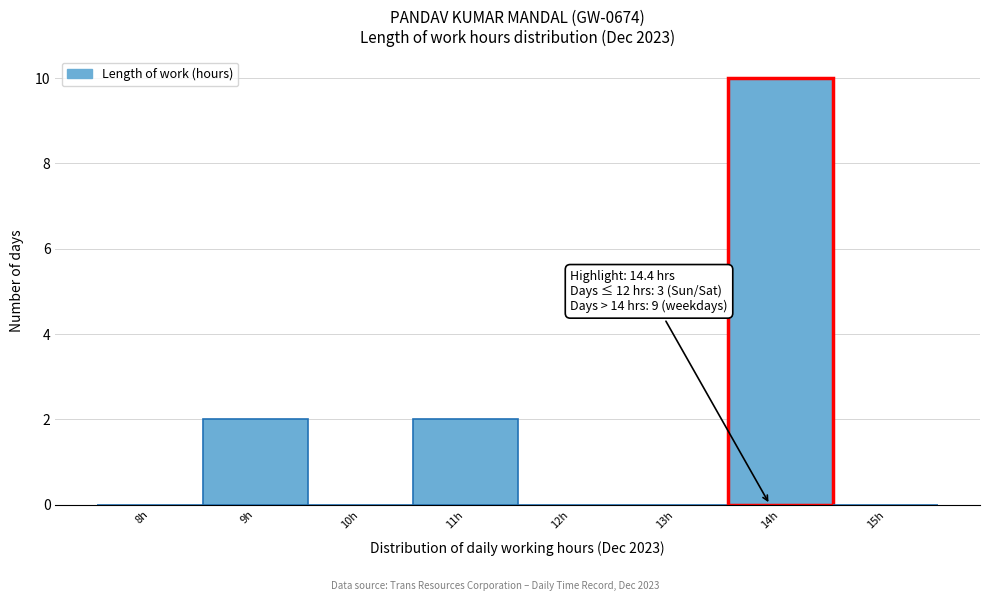

Reading left to right, list all the values displayed in this chart.

8h=0	9h=2	10h=0	11h=2	12h=0	13h=0	14h=10	15h=0